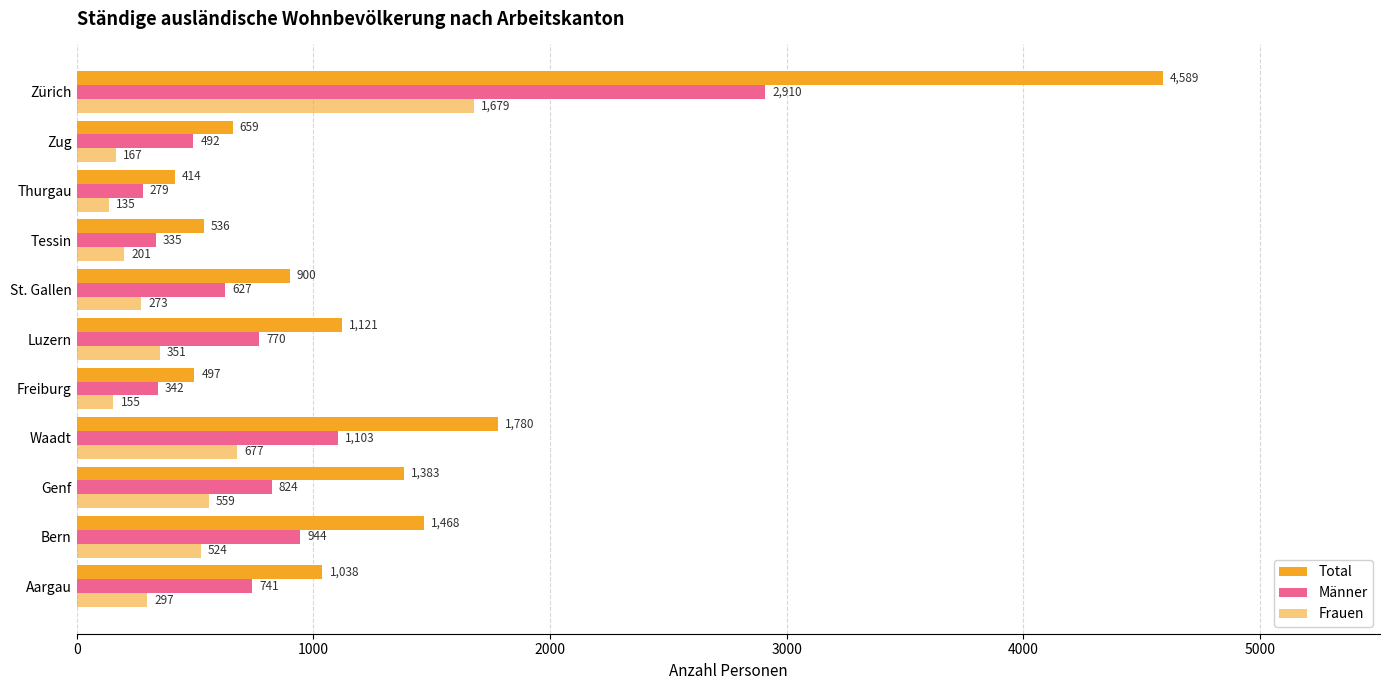

What is the greatest value displayed?

4589